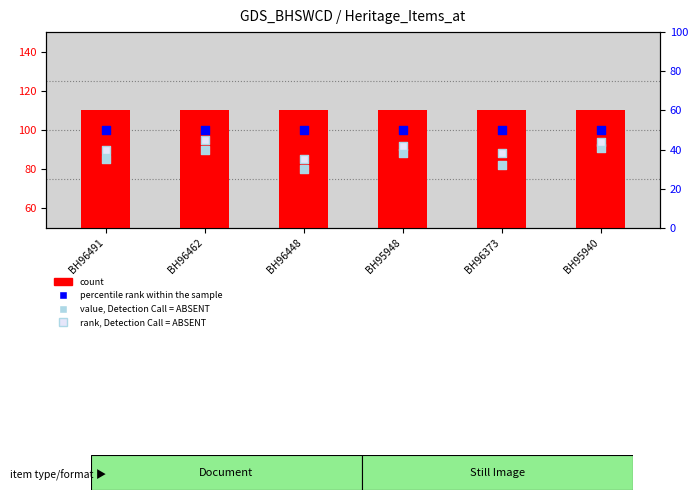

Which series has the widest spread of Y values?

value, Detection Call = ABSENT